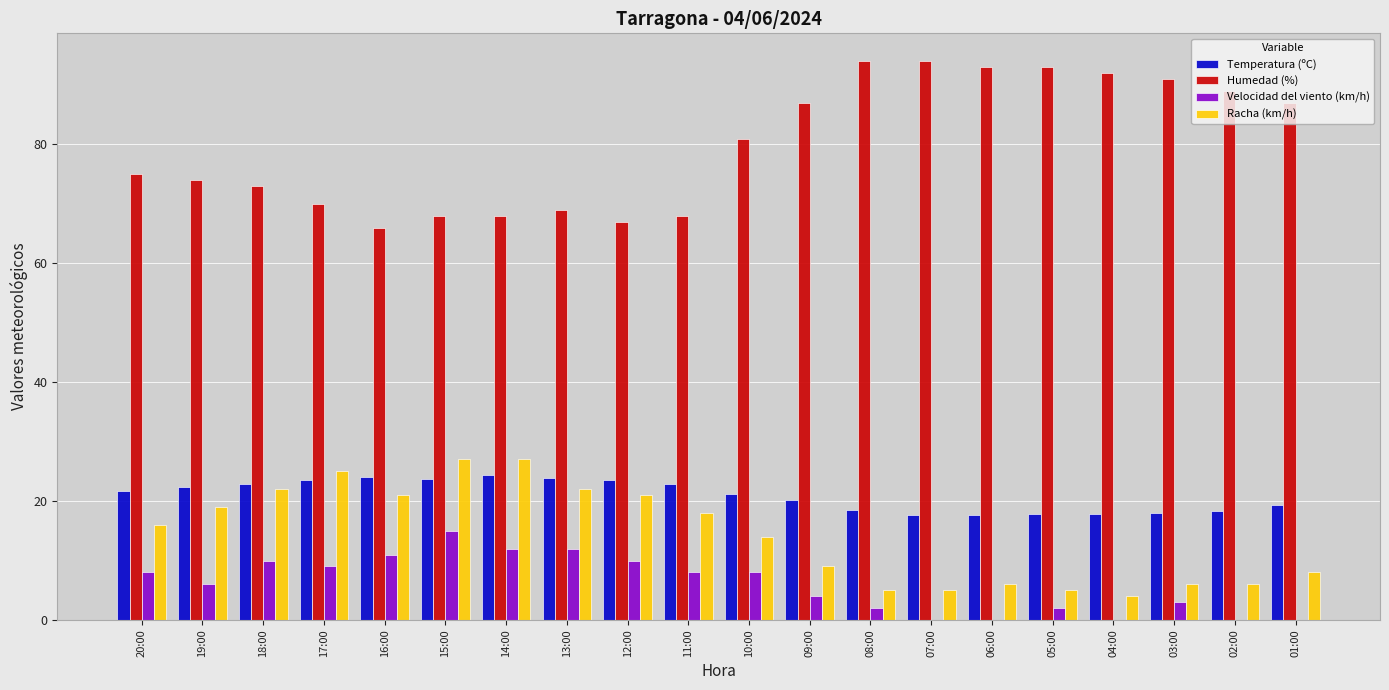

How many data points does each series have?

20